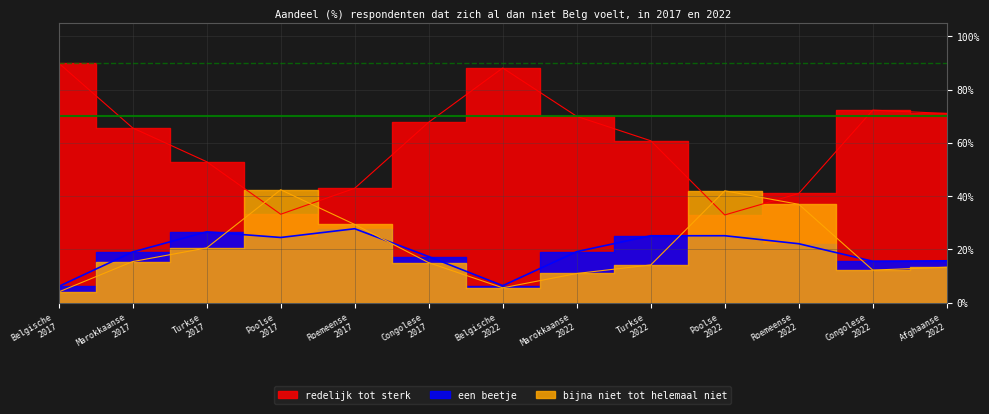

What is the spread (max minus min) of values at Marokkaanse 2022?

0.6